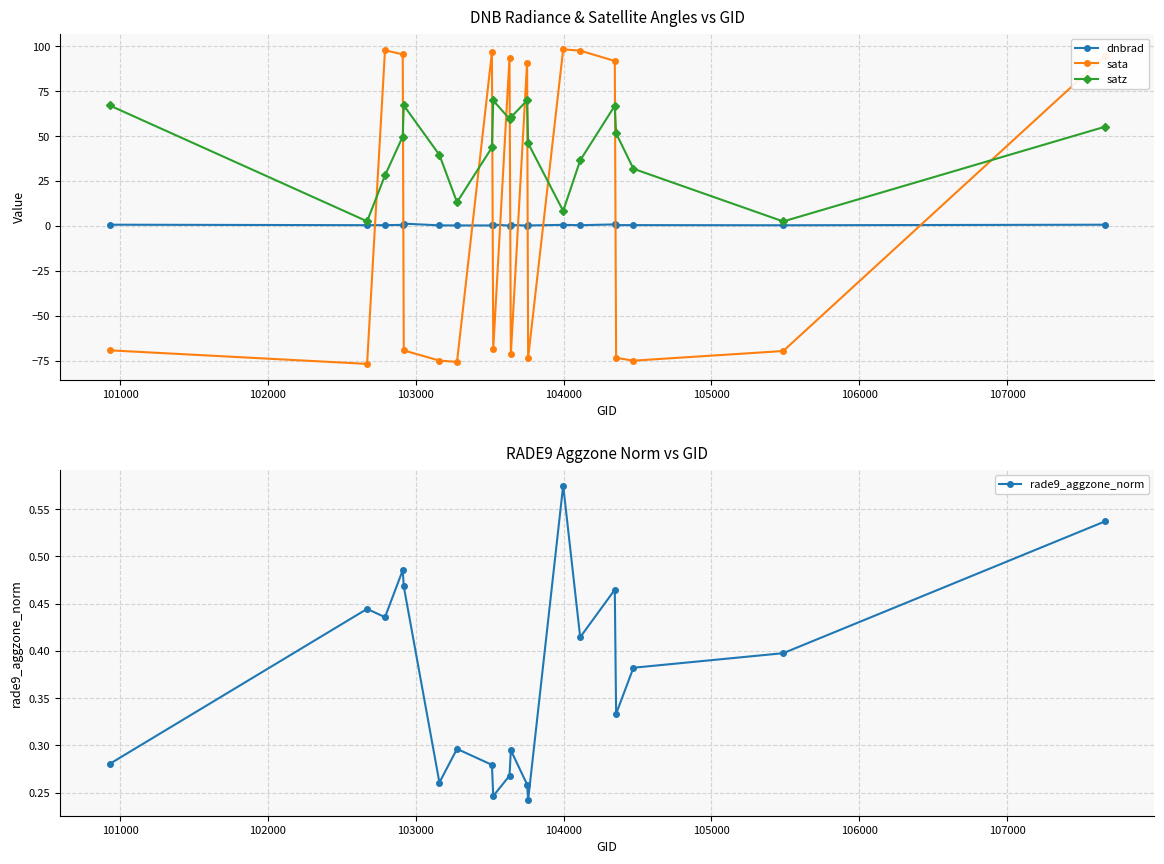

What is the average value of the dnbrad series?

0.5